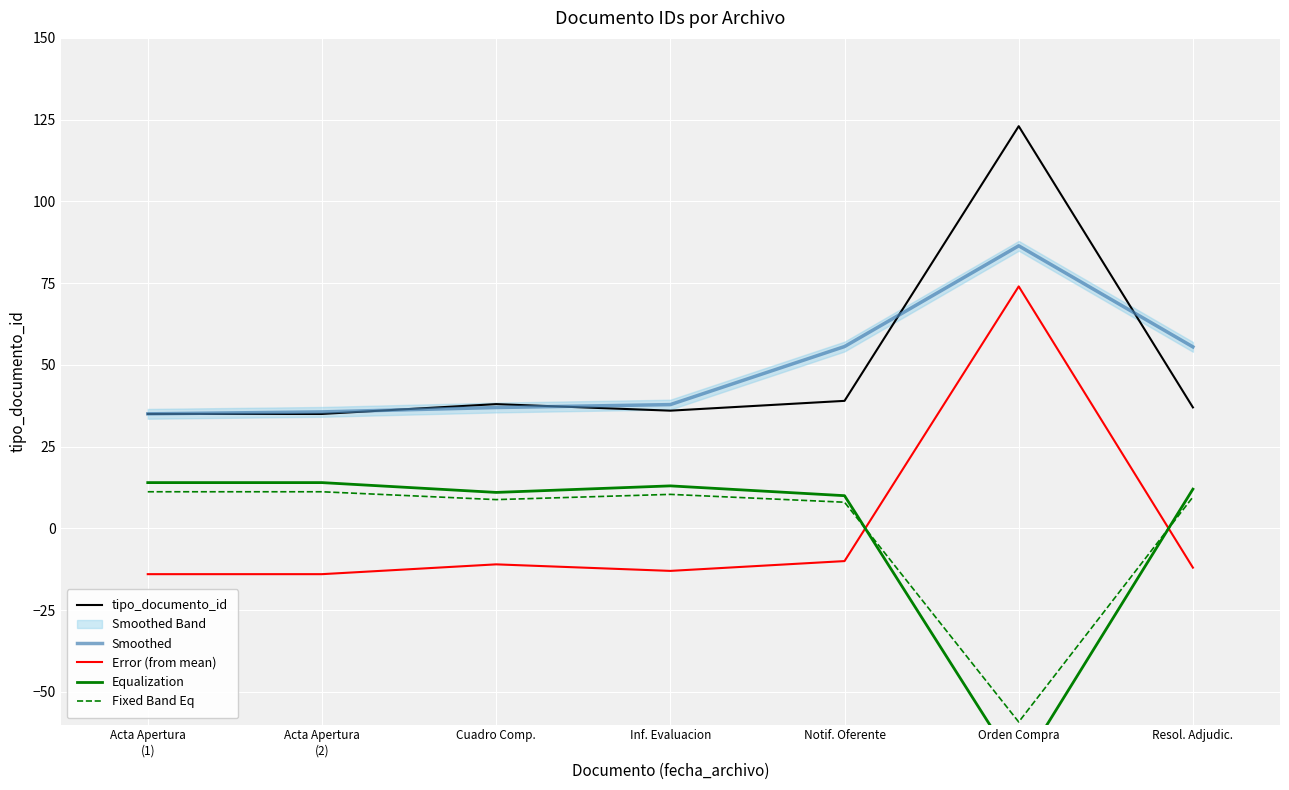

What value does the Fixed Band Eq series have at Resol. Adjudic.?

9.6